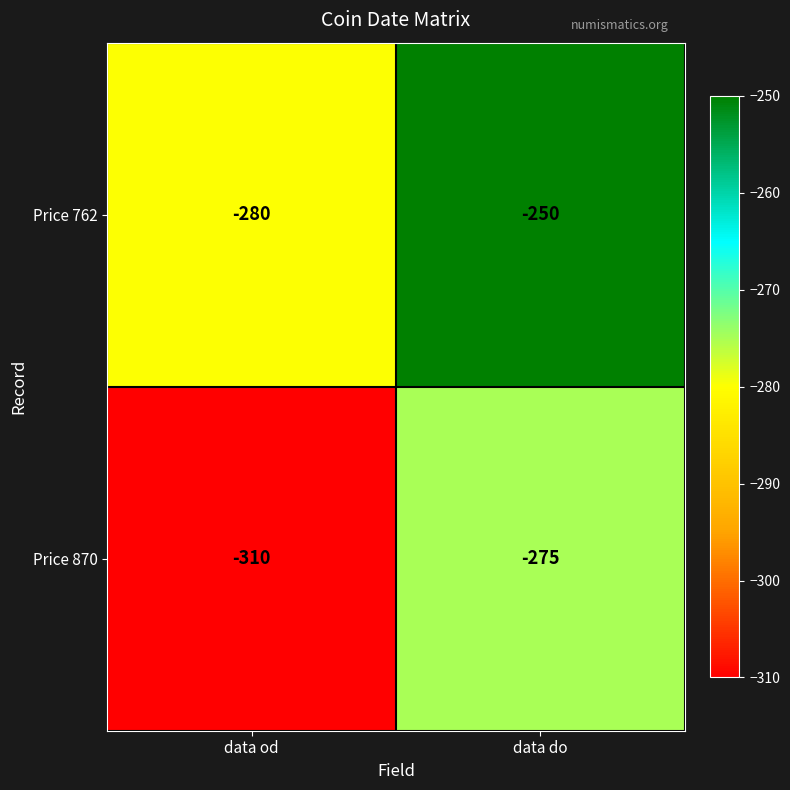

How many values in the Price 870 series are below -275?

1